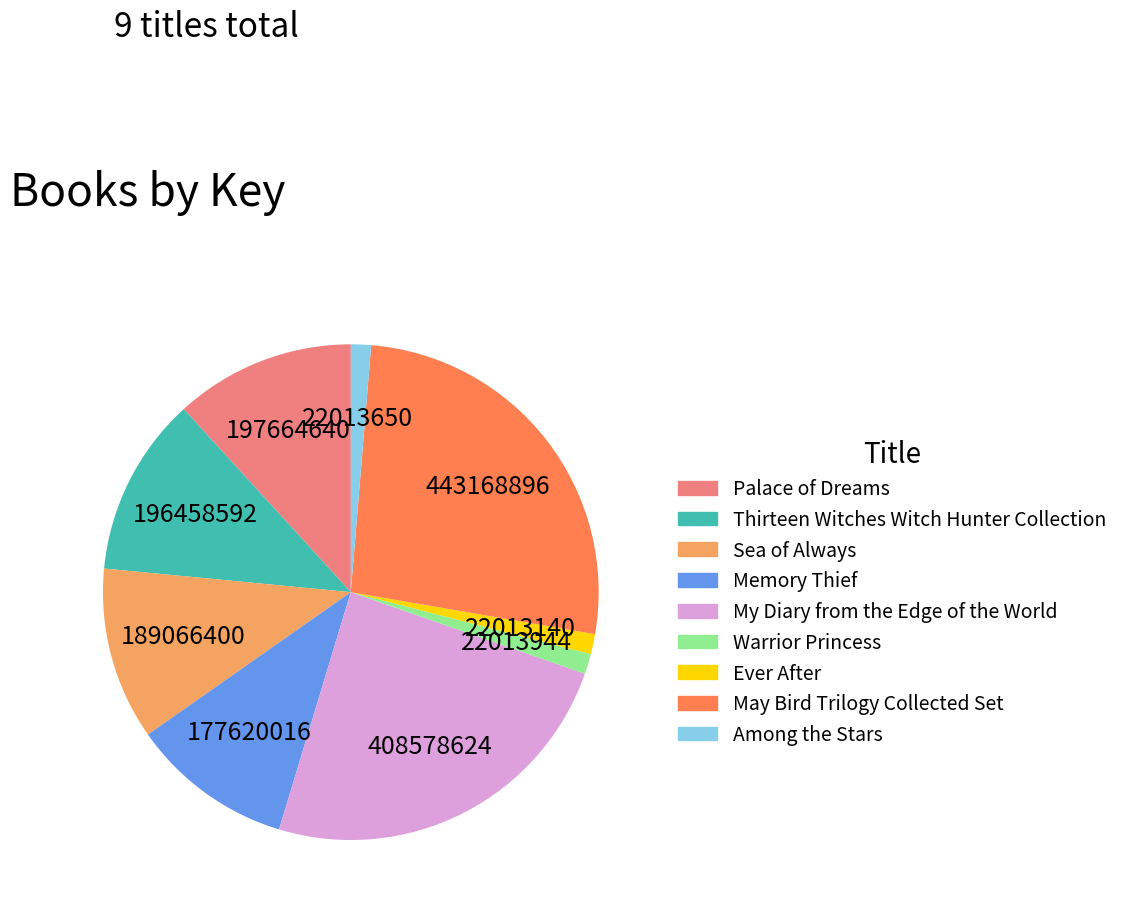

Does Ever After account for over 50% of the chart?

No